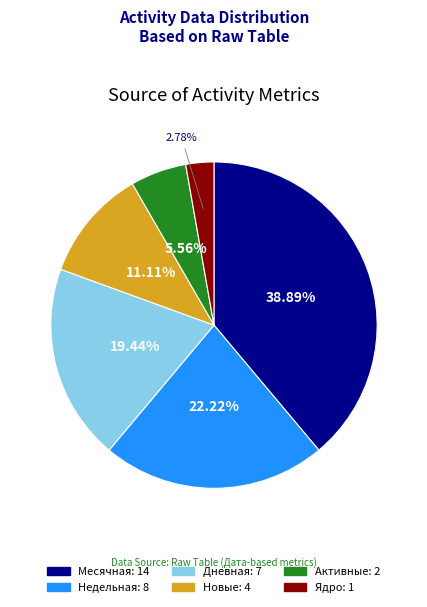

Does any single category account for the majority?

No